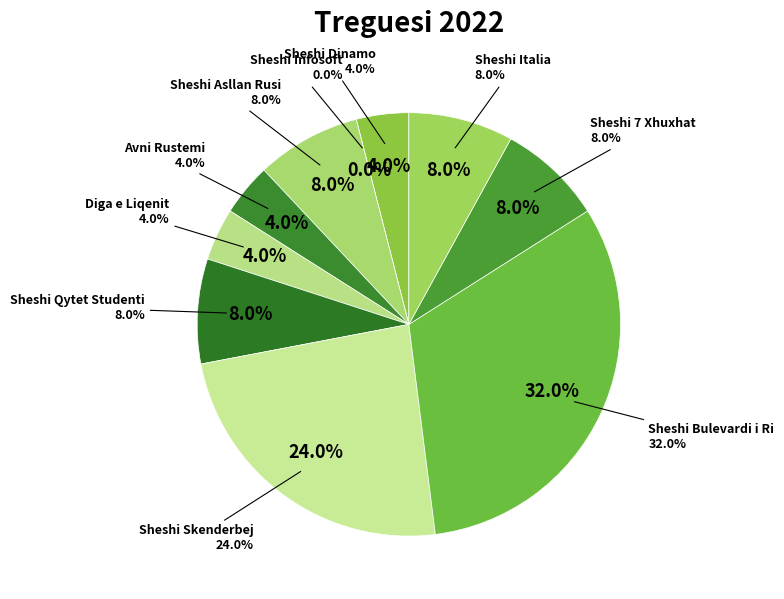

Rank the categories by value from lowest to highest.

Sheshi Infosoft, Sheshi Dinamo, Avni Rustemi, Diga e Liqenit, Sheshi Asllan Rusi, Sheshi Qytet Studenti, Sheshi 7 Xhuxhat, Sheshi Italia, Sheshi Skenderbej, Sheshi Bulevardi i Ri